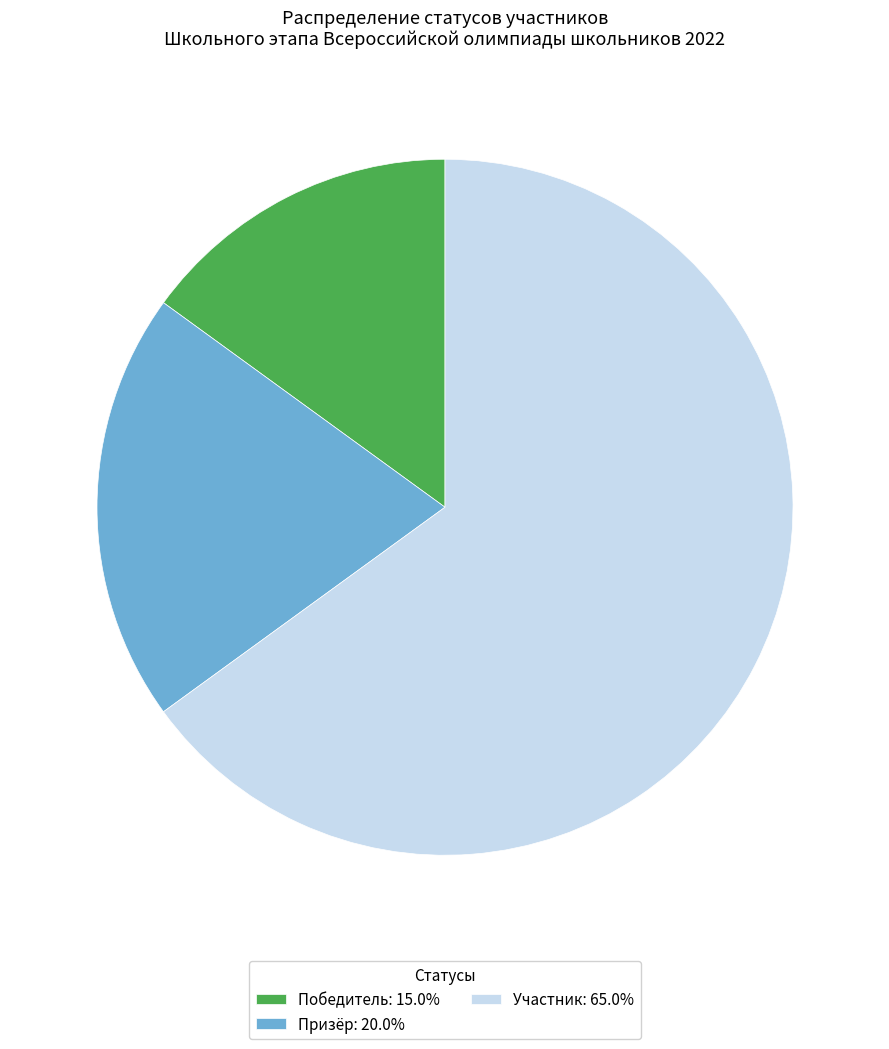

How many slices are in this pie chart?

3